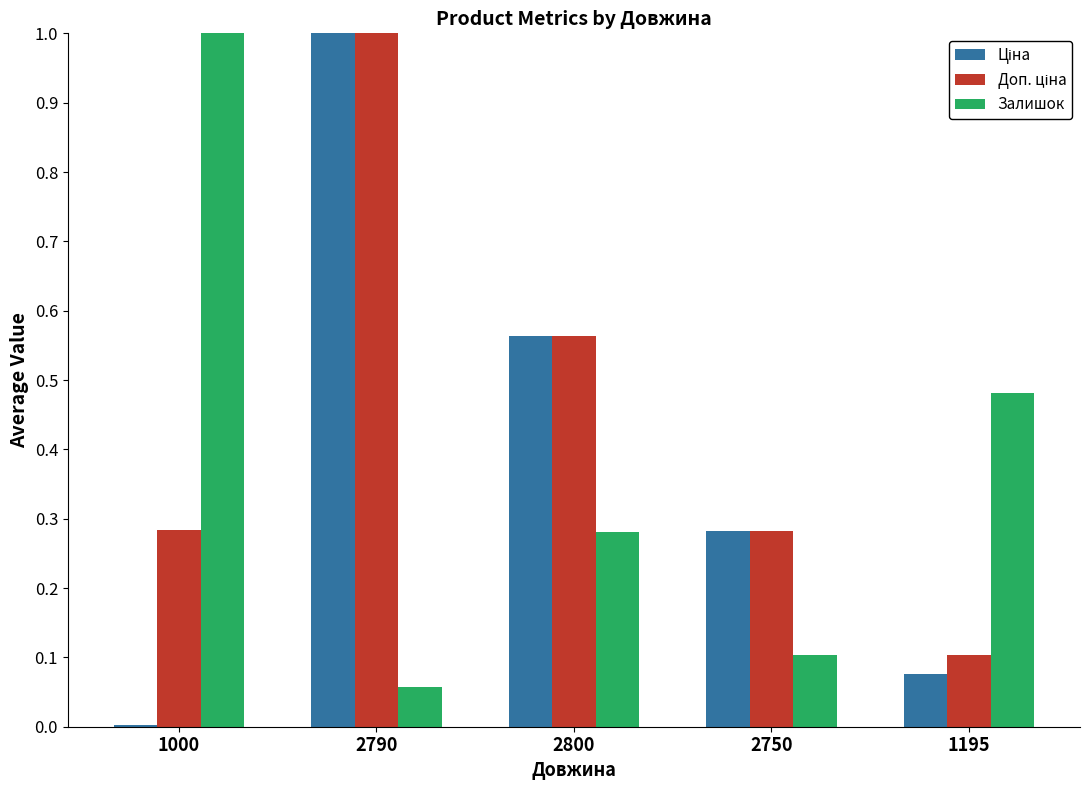

The Залишок series shows 0.1 at 2790. True or false?

True